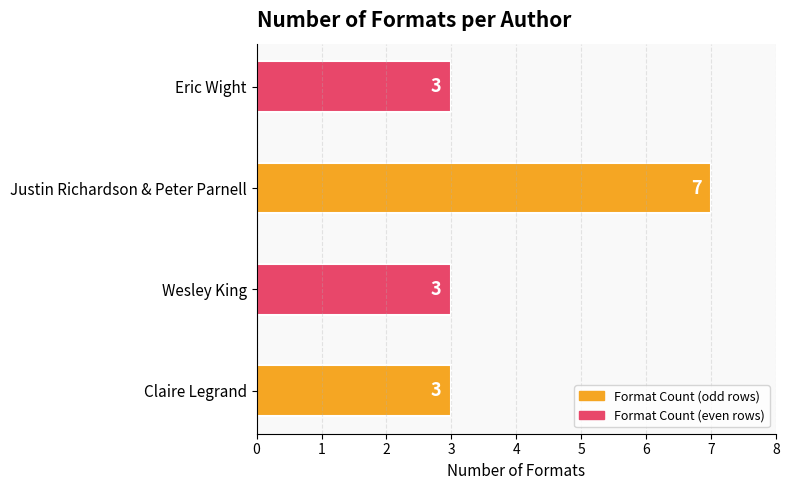

What is the change in value from Claire Legrand to Justin Richardson & Peter Parnell?

+4